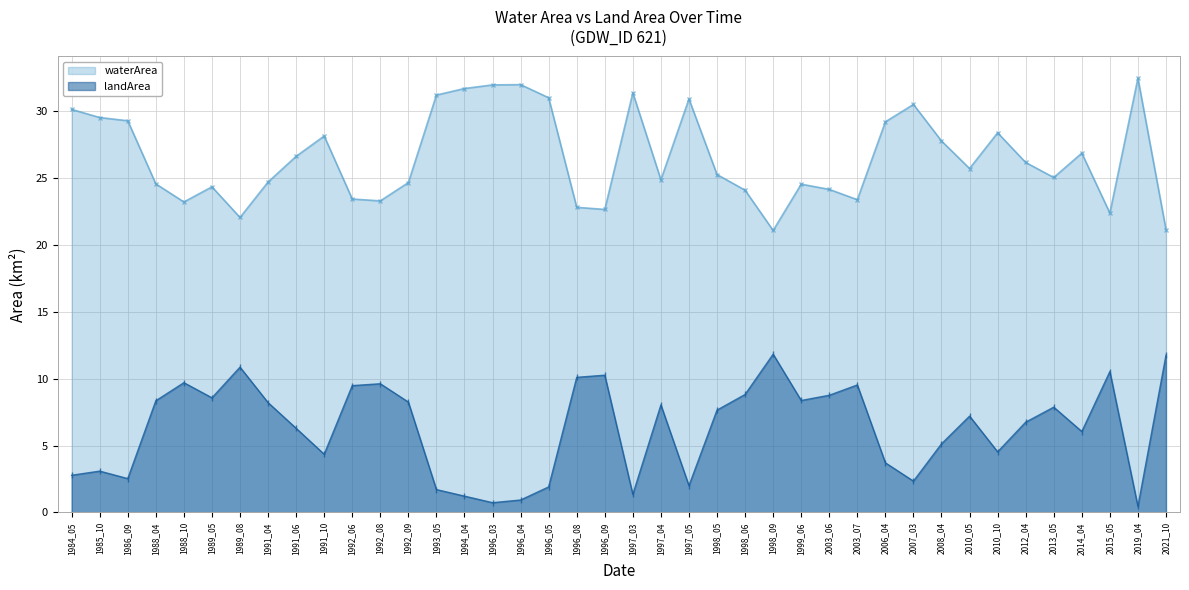

How many lines are shown in the chart?

2